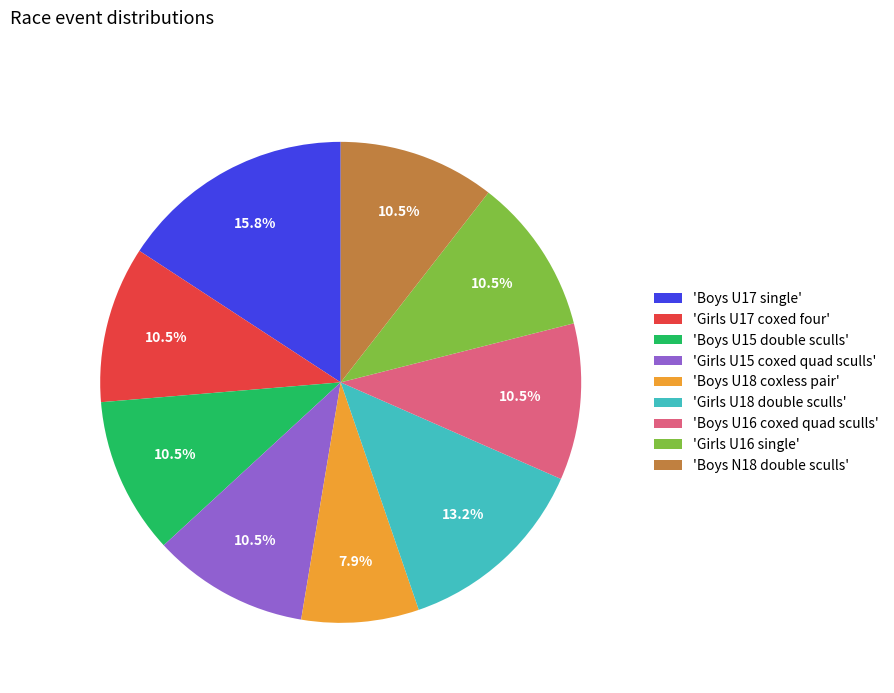

Which slice is the largest?

'Boys U17 single'